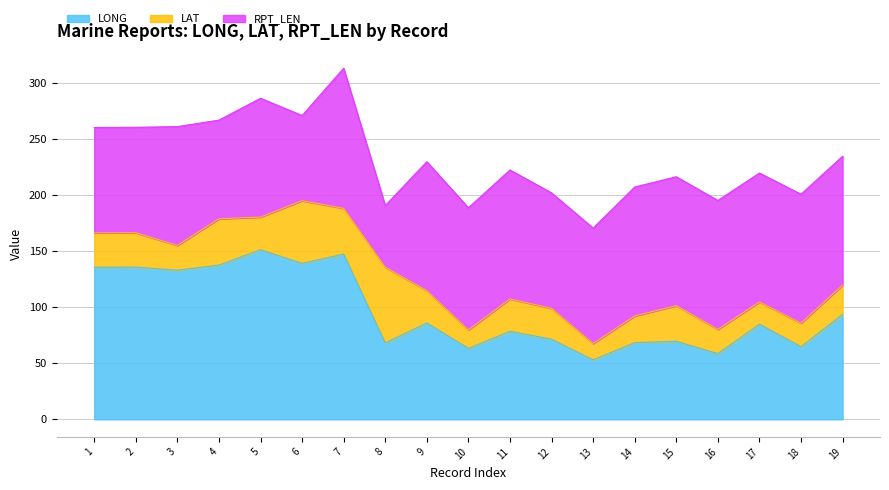

Rank the series by their maximum value, from lowest to highest.

LAT, RPT_LEN, LONG